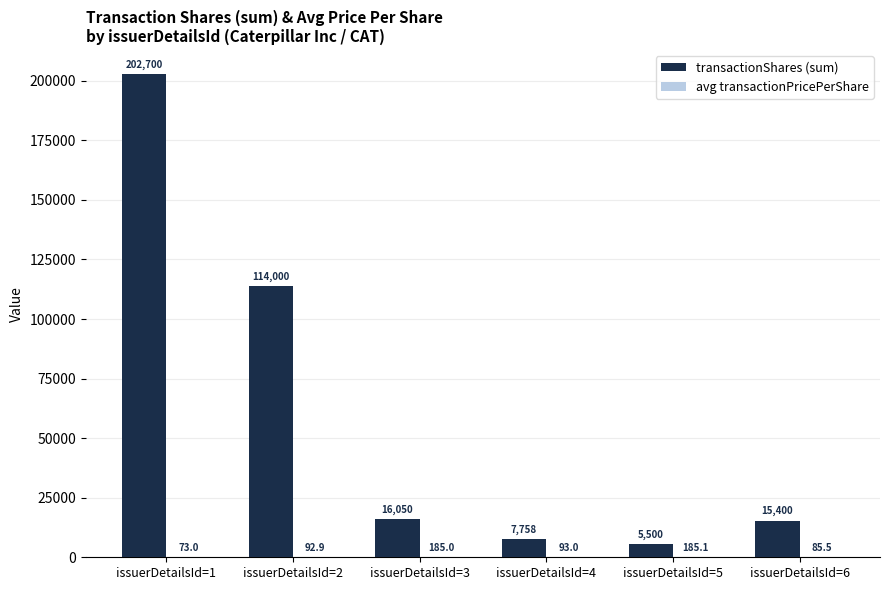

What is the sum of the transactionShares (sum) values at issuerDetailsId=2 and issuerDetailsId=5?

119500.0